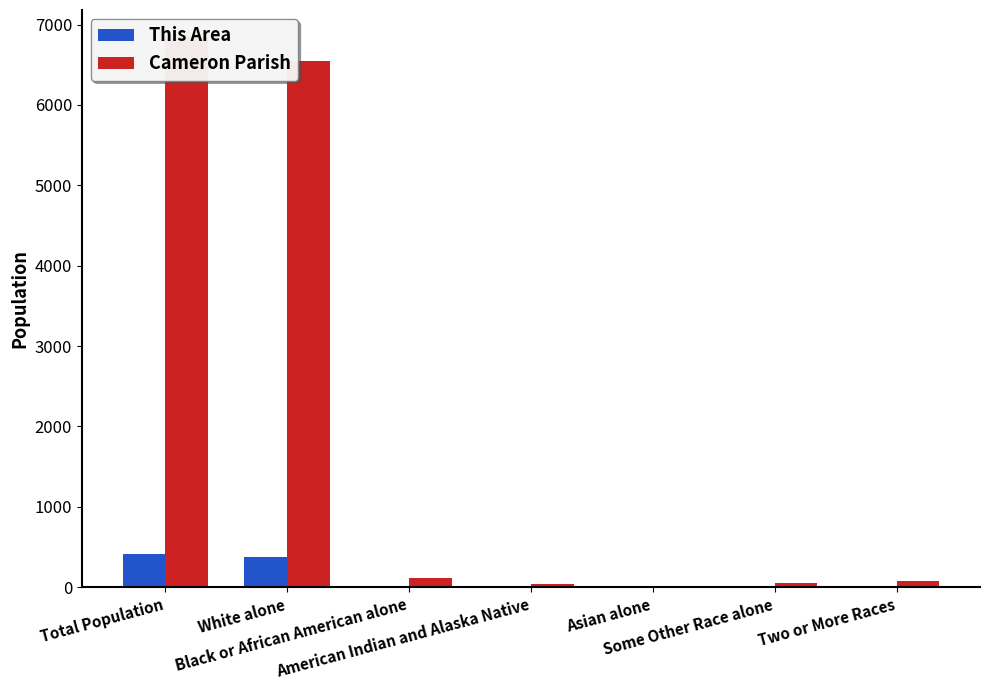

What is the label of the 7th bar from the left?

Two or More Races